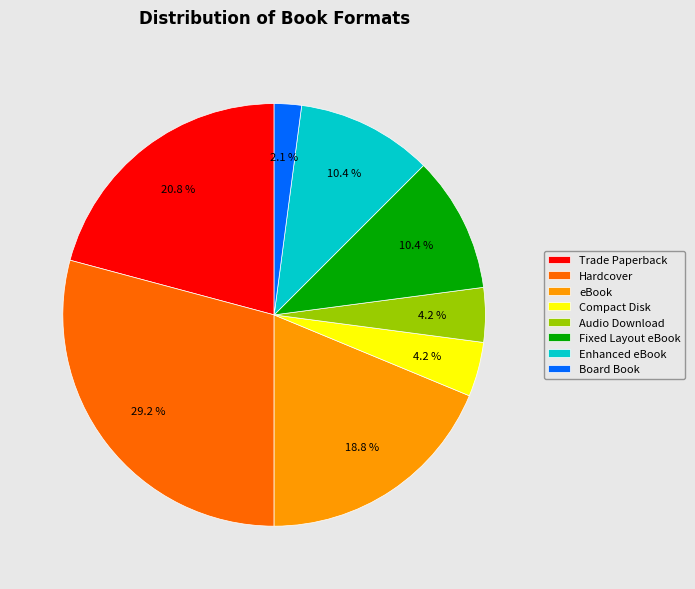

The Enhanced eBook slice represents 10% of the pie. True or false?

True